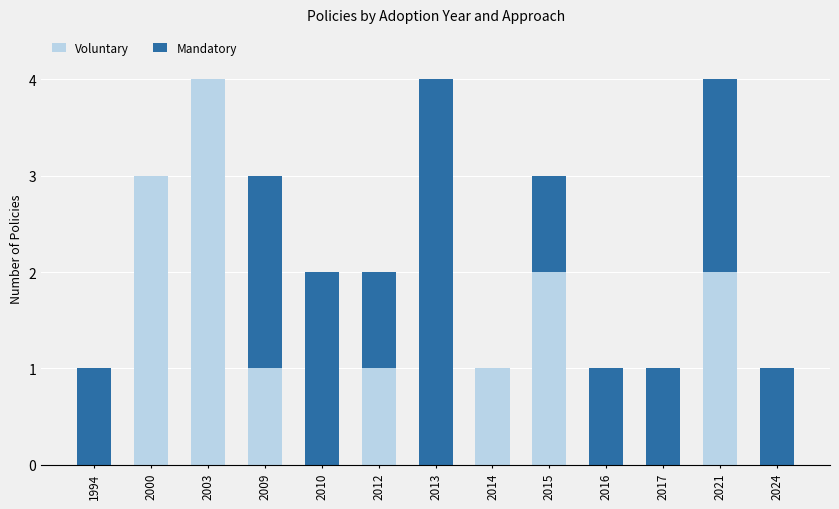

What is the sum of all Voluntary values?

14